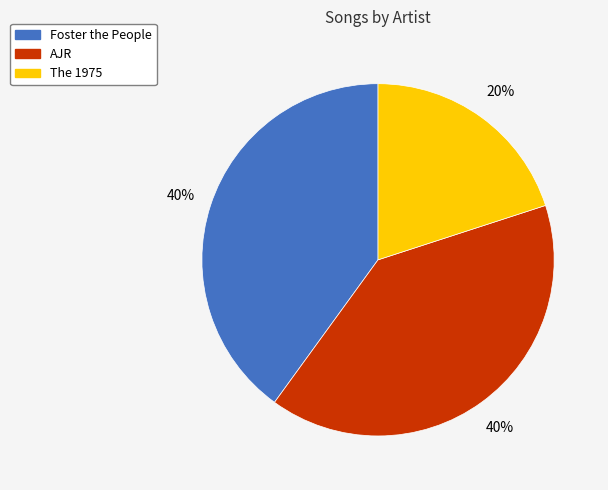

The The 1975 slice represents 28% of the pie. True or false?

False